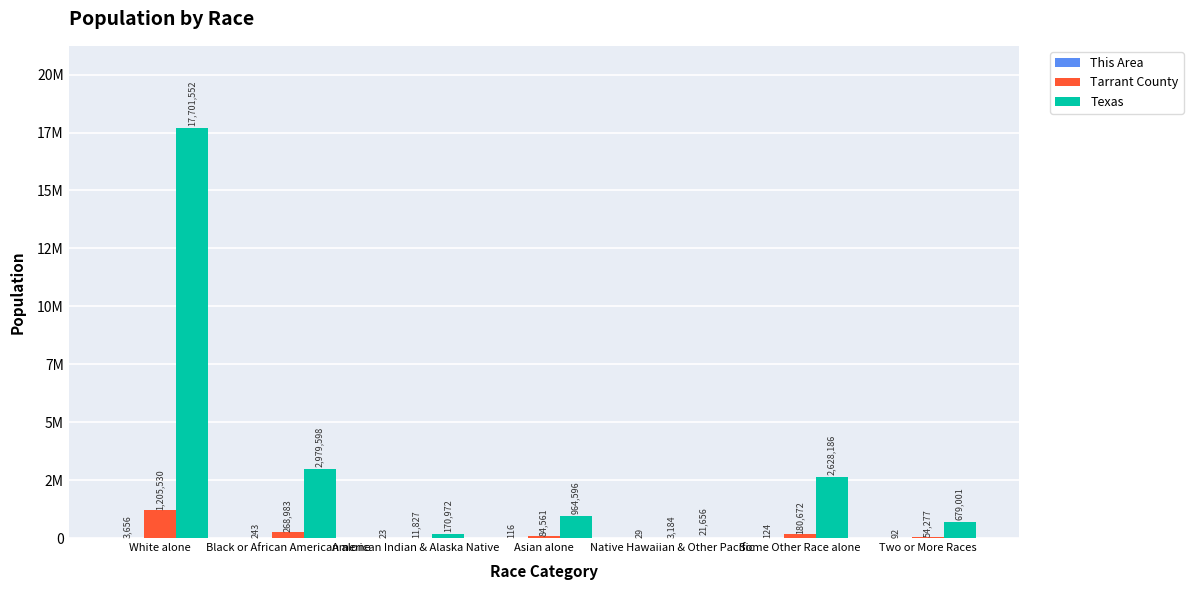

Reading right to left, what are all the values shown in this chart?

This Area: Two or More Races=92	Some Other Race alone=124	Native Hawaiian & Other Pacific=29	Asian alone=116	American Indian & Alaska Native=23	Black or African American alone=243	White alone=3656
Tarrant County: Two or More Races=54277	Some Other Race alone=180672	Native Hawaiian & Other Pacific=3184	Asian alone=84561	American Indian & Alaska Native=11827	Black or African American alone=268983	White alone=1205530
Texas: Two or More Races=679001	Some Other Race alone=2628186	Native Hawaiian & Other Pacific=21656	Asian alone=964596	American Indian & Alaska Native=170972	Black or African American alone=2979598	White alone=17701552